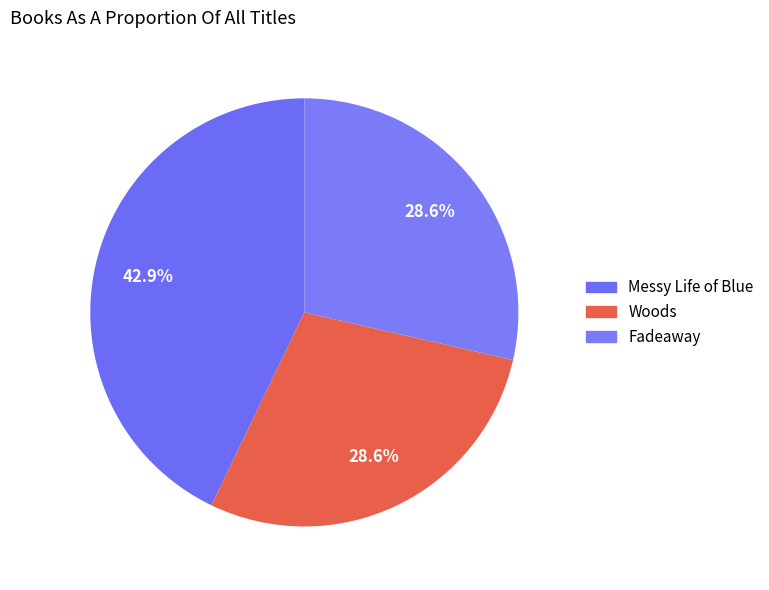

What is the ratio of the value at Fadeaway to the value at Woods?

1.0